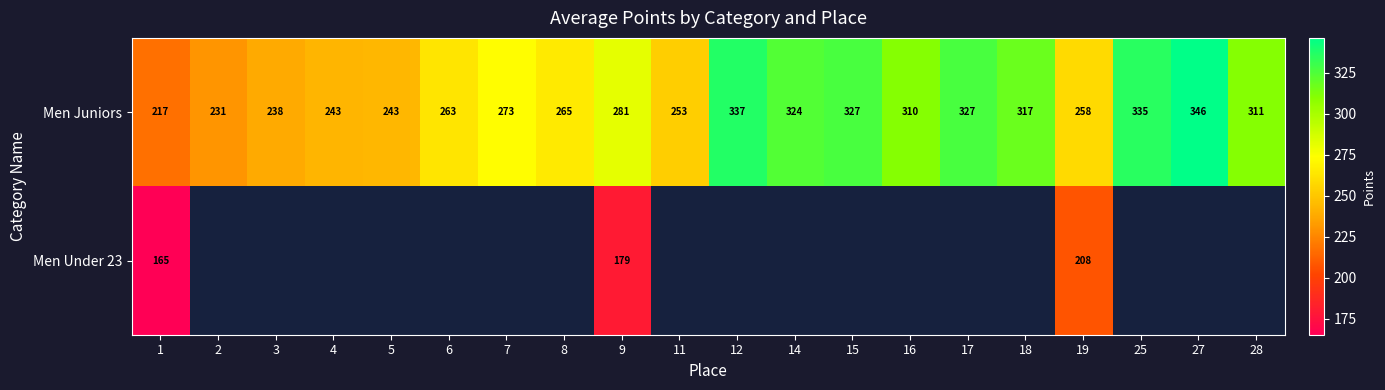

What is the greatest value displayed?

346.2